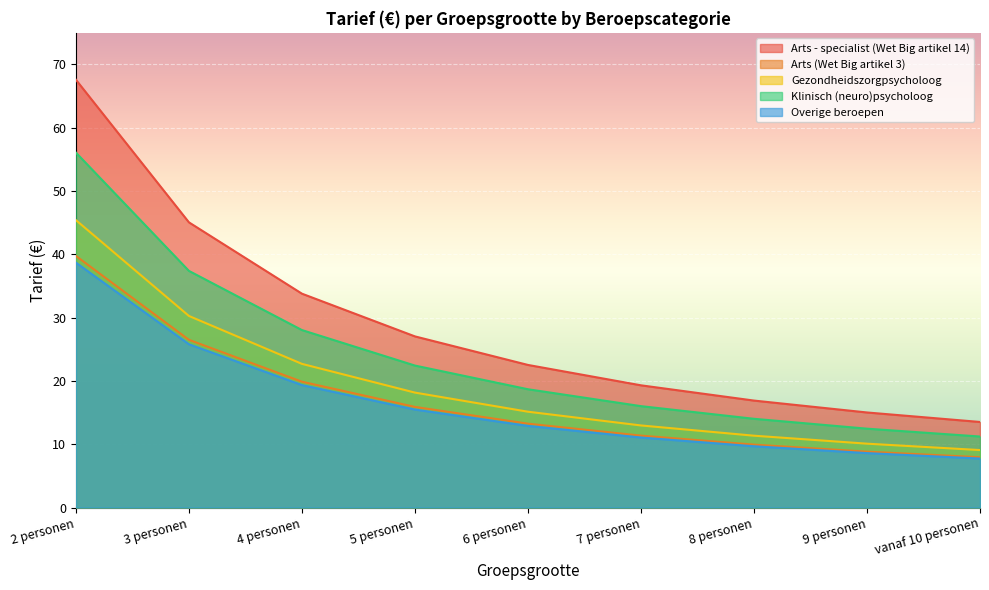

The Klinisch (neuro)psycholoog series shows 11.2 at vanaf 10 personen. True or false?

True